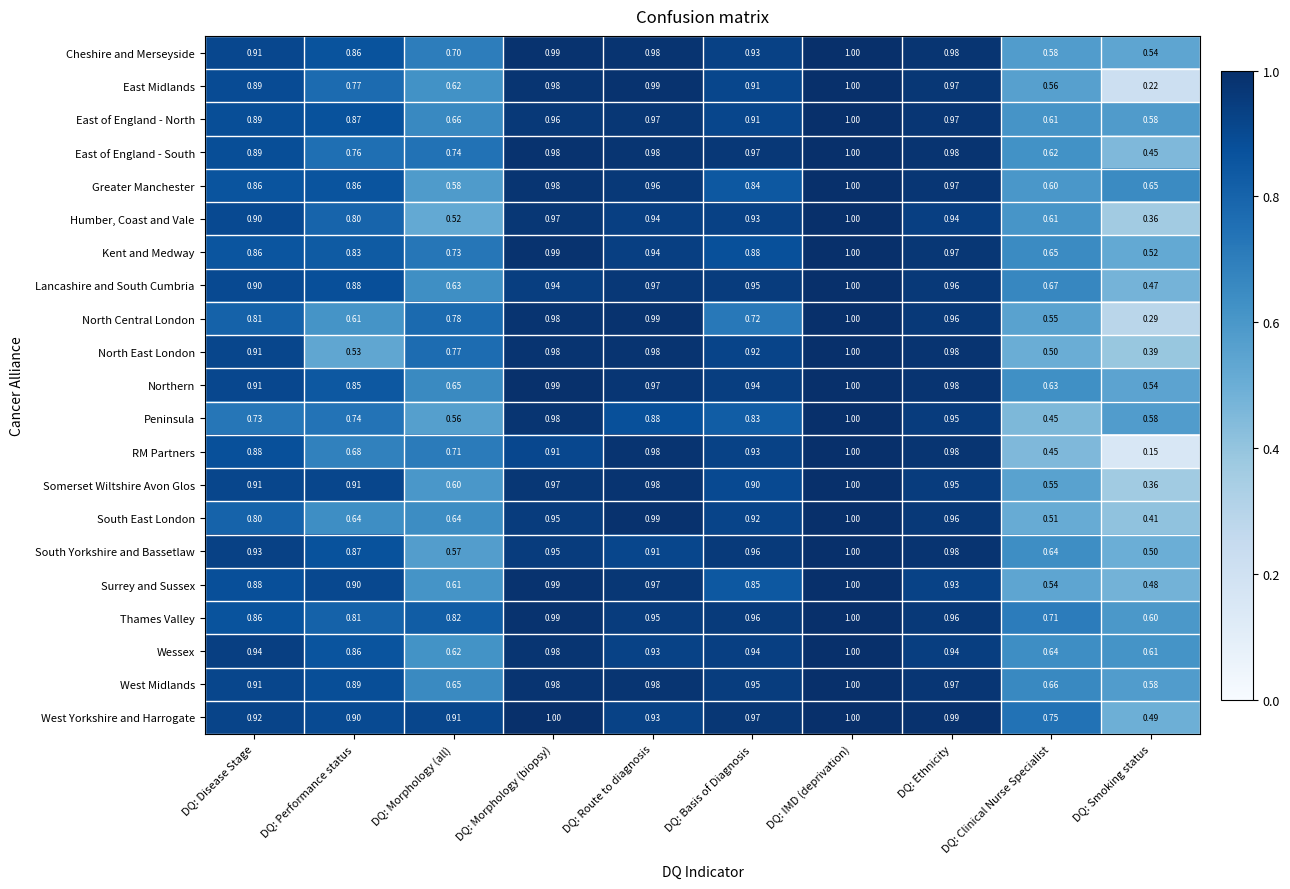

Which series changed the most between DQ: Morphology (biopsy) and DQ: Ethnicity?

RM Partners